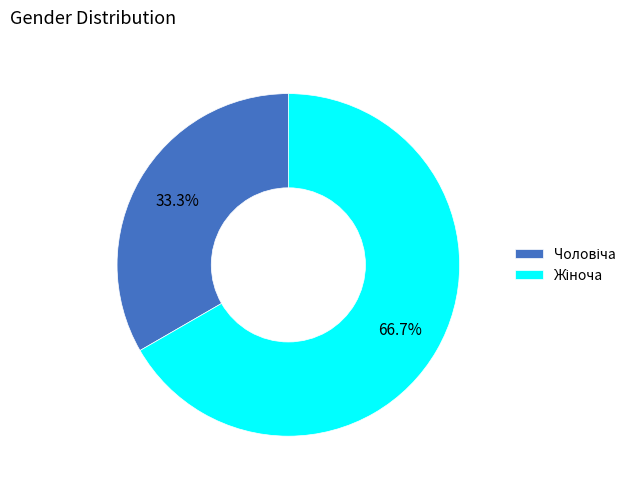

To the nearest percent, what is the difference between the largest and smallest slice percentages?

33%